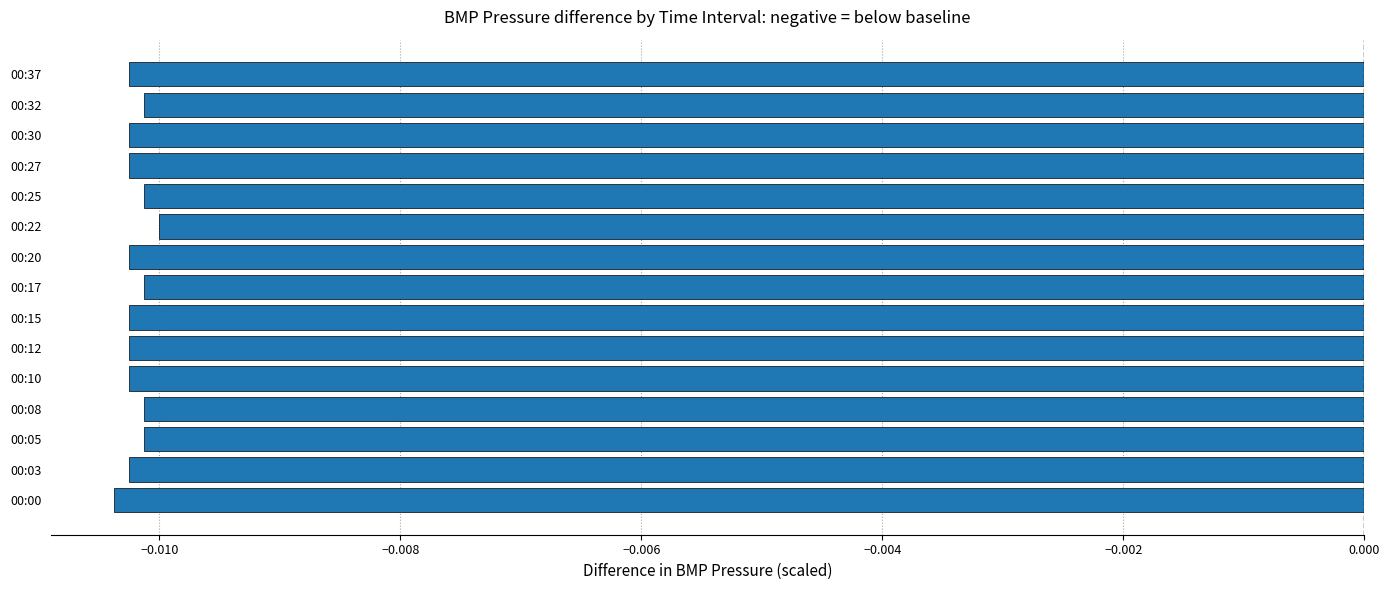

Count the number of categories in the chart.

15